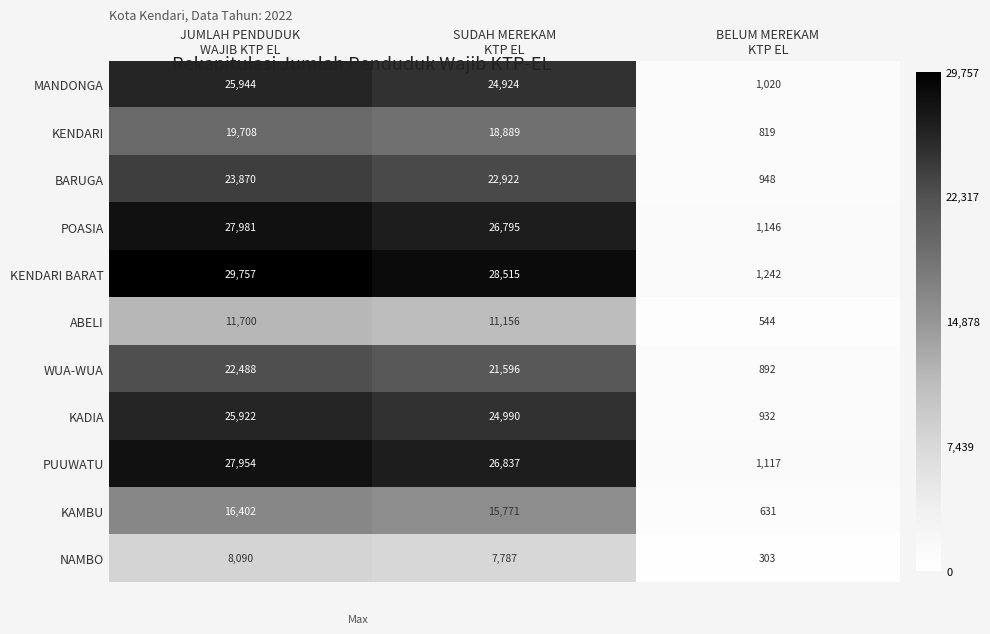

What is the greatest value displayed?

29757